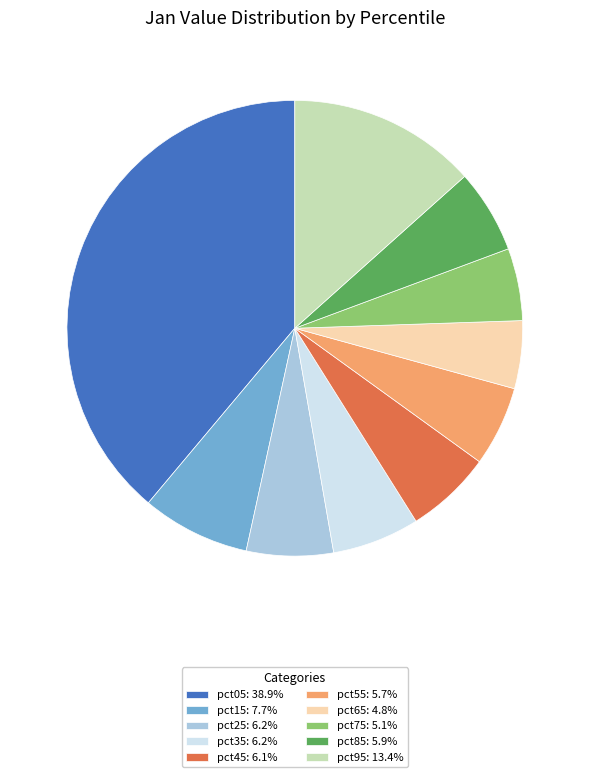

Is pct35: 6.2% the majority of the pie?

No